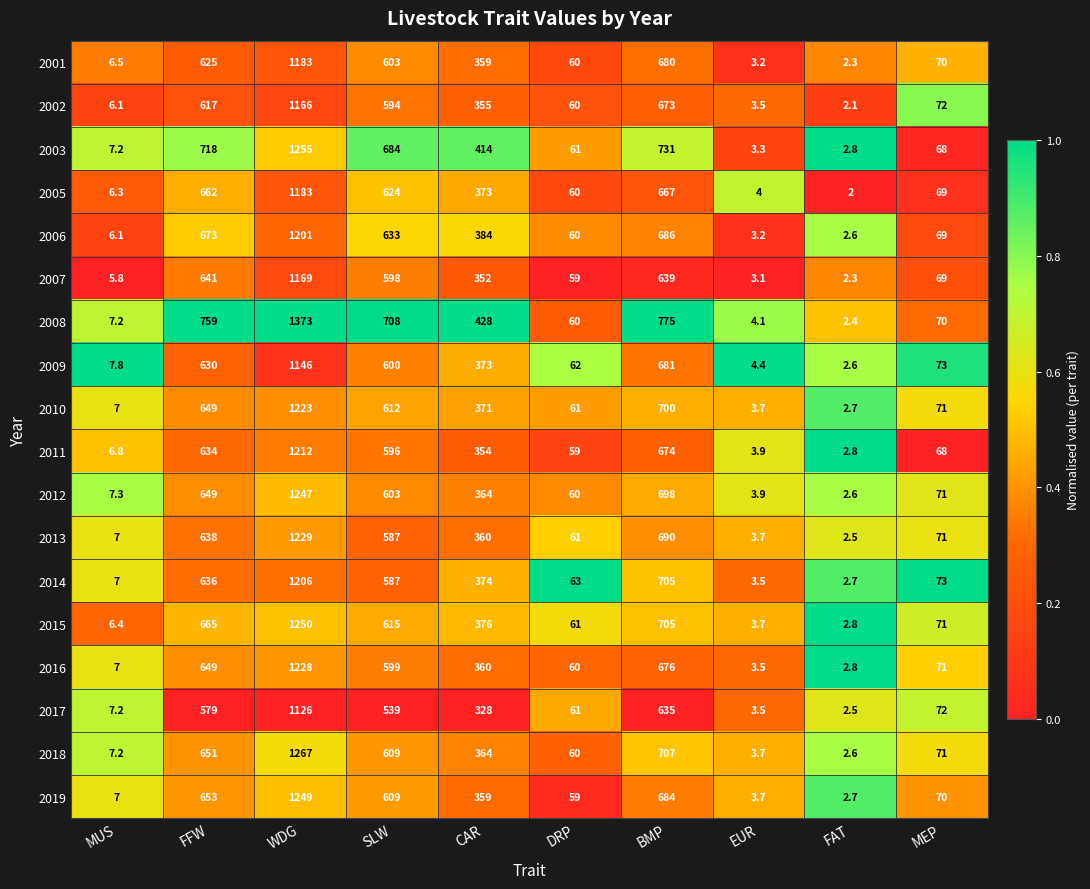

How many series are shown in this chart?

18